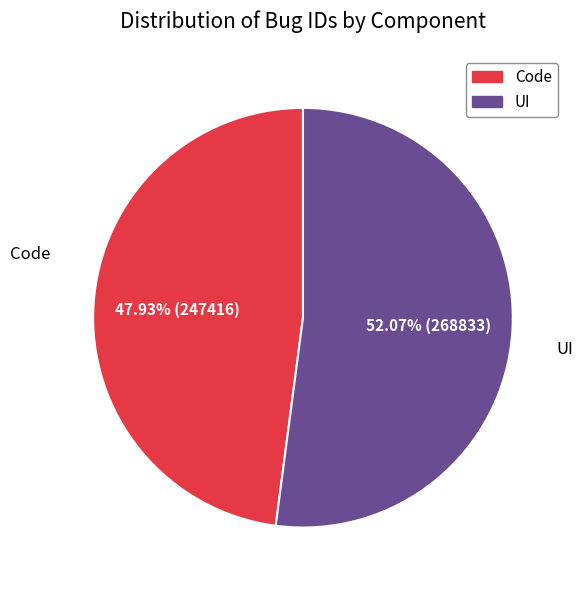

Which category accounts for the majority?

UI